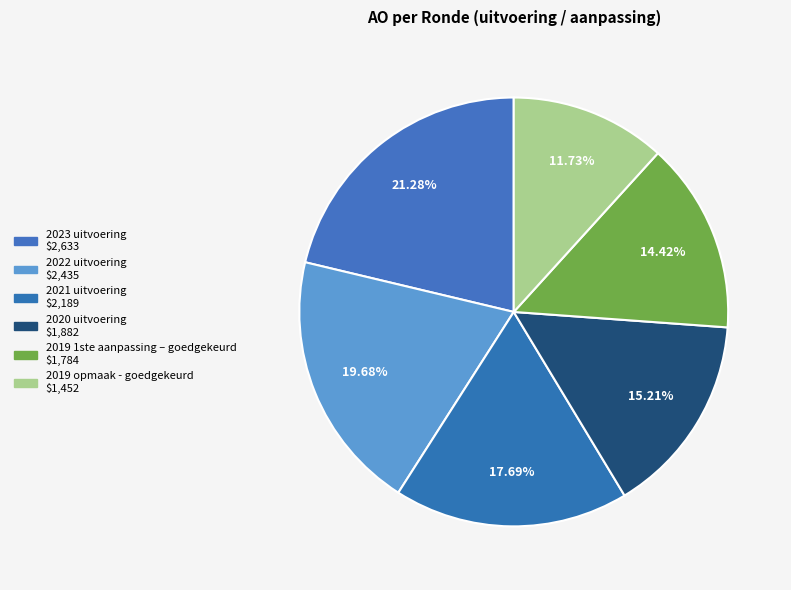

What percentage is the 2023 uitvoering slice, to the nearest percent?

21%